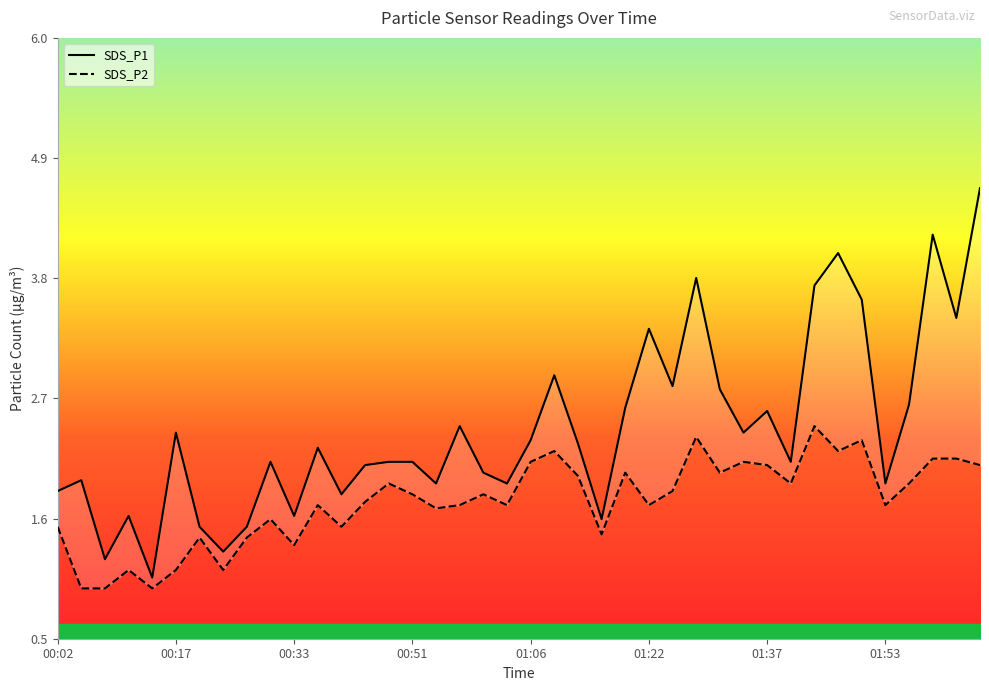

Rank the categories by SDS_P1 value from highest to lowest.

39, 37, 33, 27, 32, 34, 38, 25, 21, 26, 28, 36, 24, 30, 17, 01:22, 29, 20, 22, 11, 9, 14, 15, 31, 13, 18, 00:17, 16, 19, 35, 00:02, 12, 00:51, 10, 23, 01:37, 8, 01:53, 00:33, 01:06